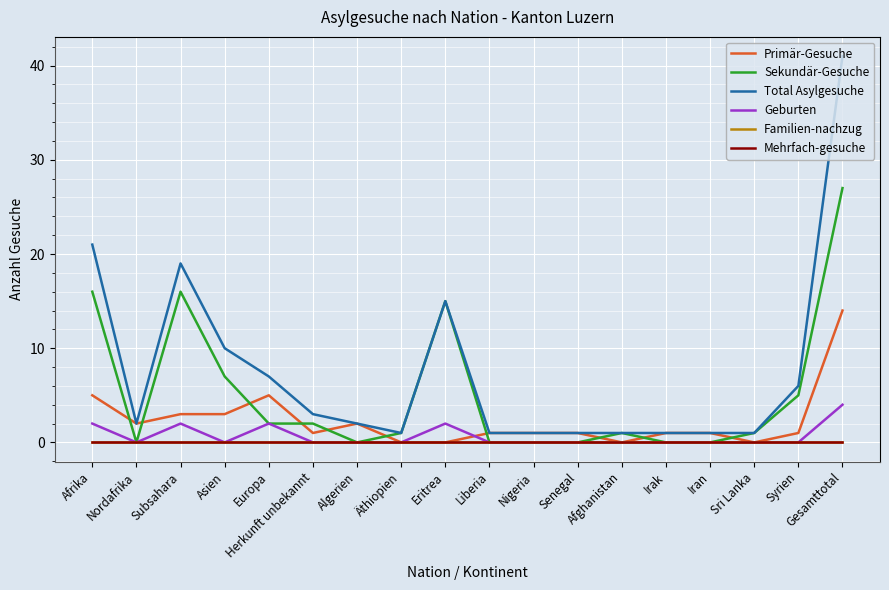

What is the difference between the Total Asylgesuche values at Herkunft unbekannt and Europa?

4